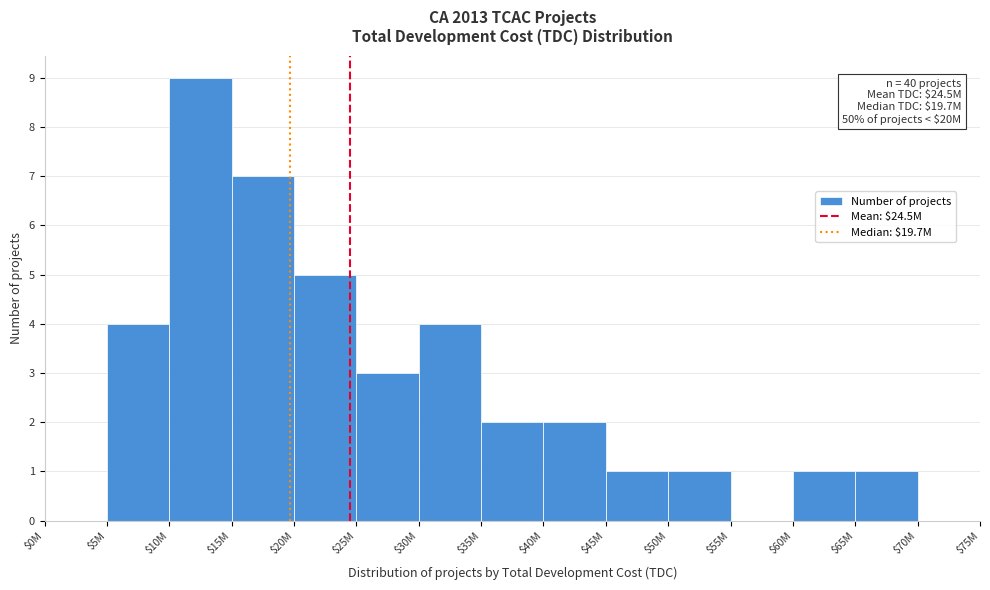

The value at $50M is 1. True or false?

True